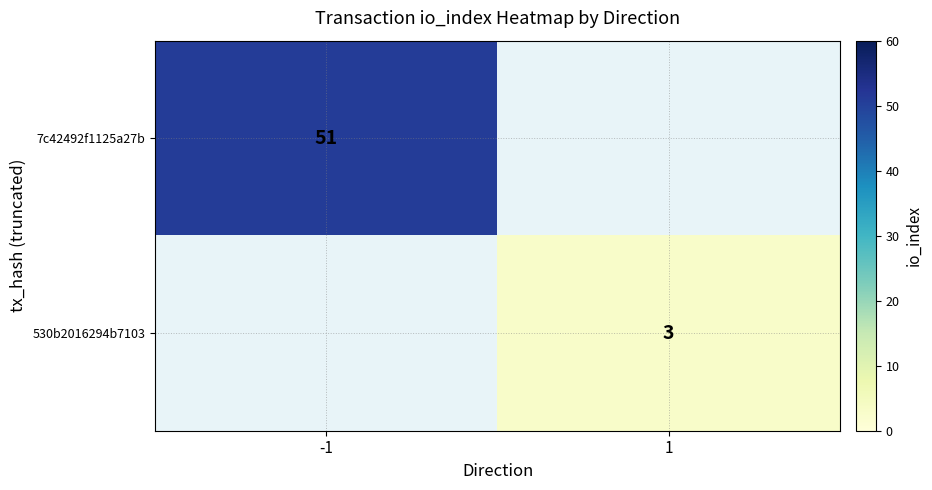

Is the value of 7c42492f1125a27b at -1 greater than the value of 530b2016294b7103 at 1?

Yes